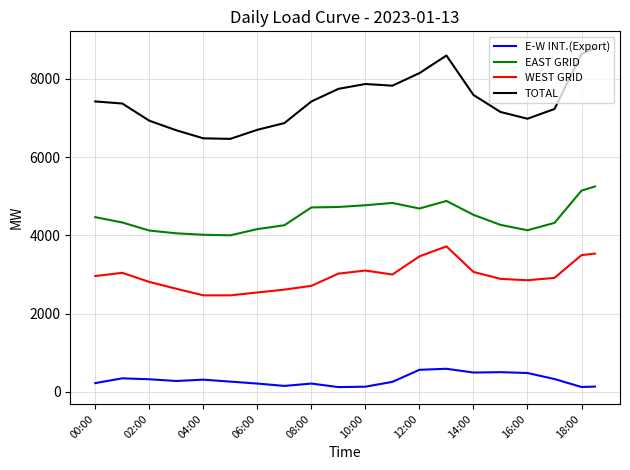

What are all the series names shown in the legend?

E-W INT.(Export), EAST GRID, WEST GRID, TOTAL